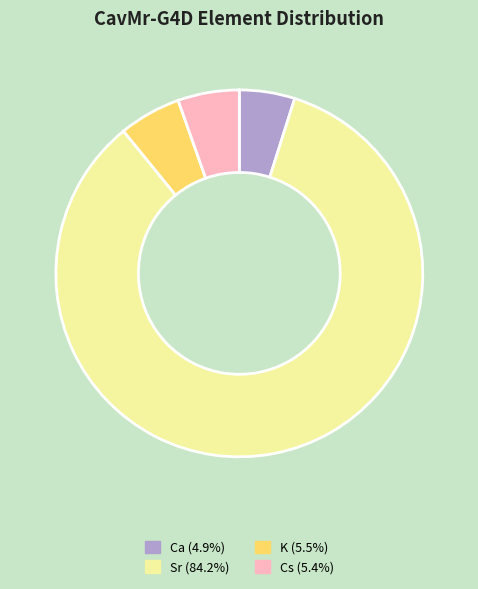

Combined, do Sr (84.2%) and K (5.5%) account for over 50%?

Yes